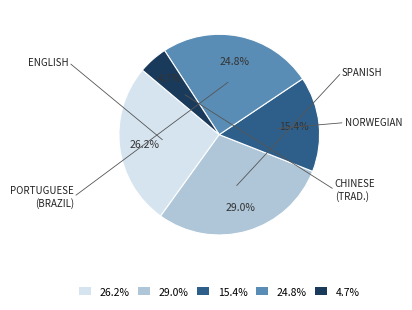

Do 24.8% and 29.0% together represent more than half of the pie?

Yes